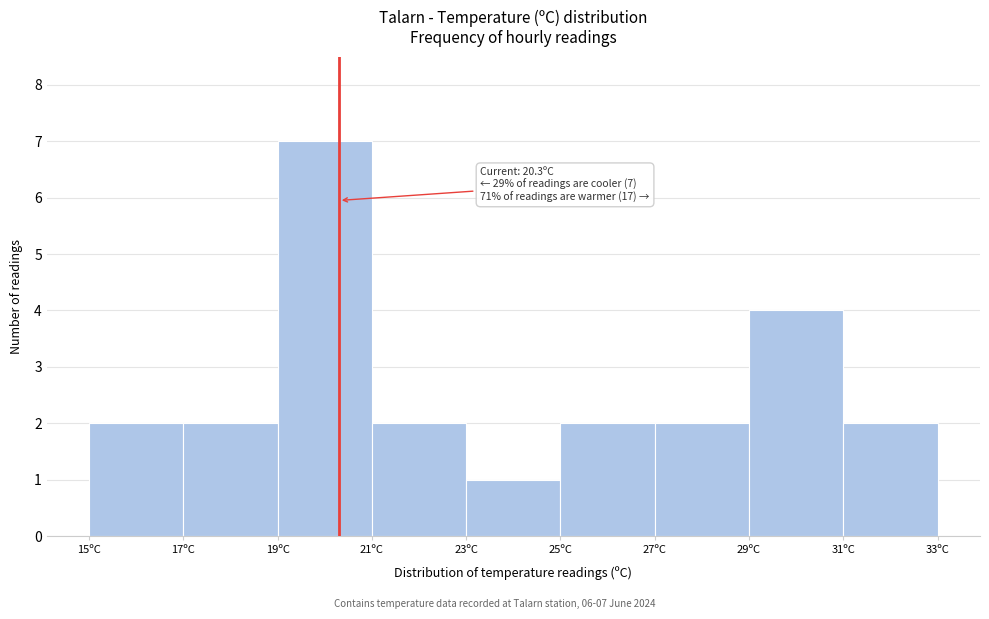

Over which range of the x-axis is the bar tallest?

19 to 21